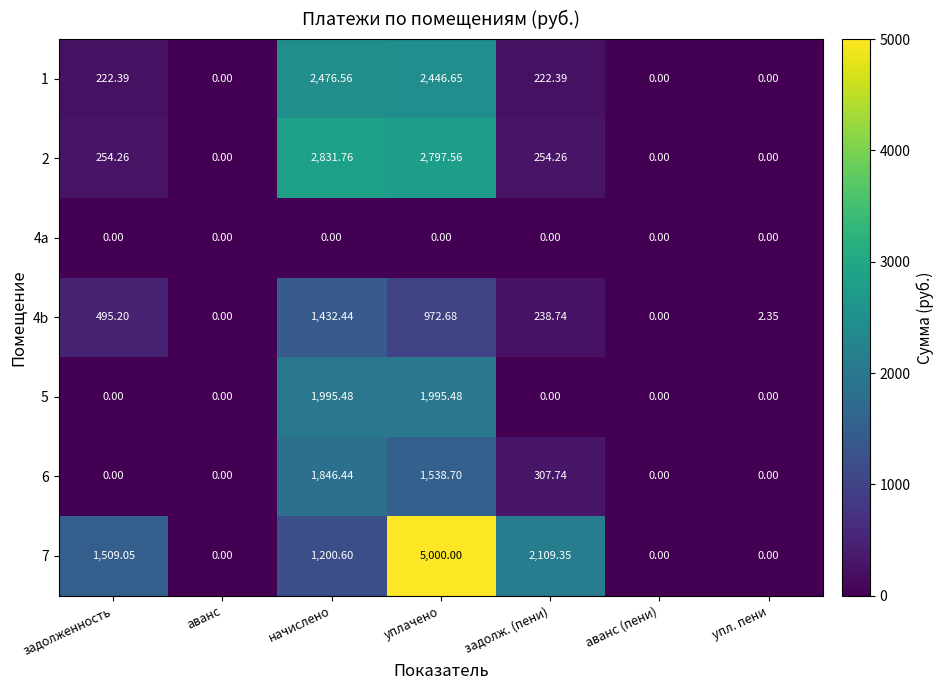

How many series are shown in this chart?

7